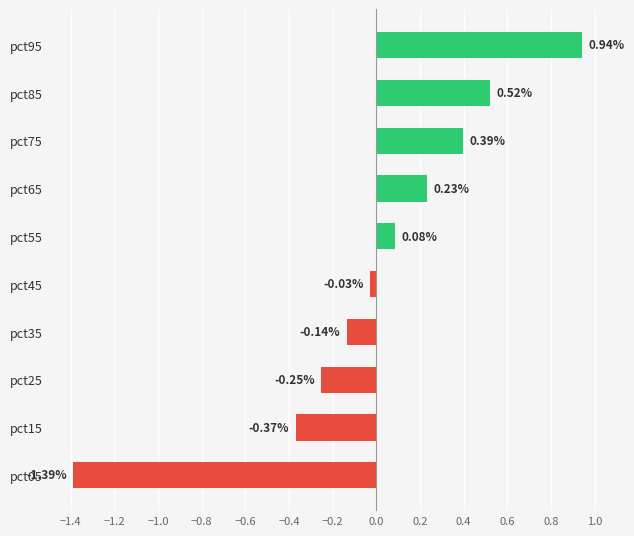

What is the difference between the second highest and minimum values?

1.9